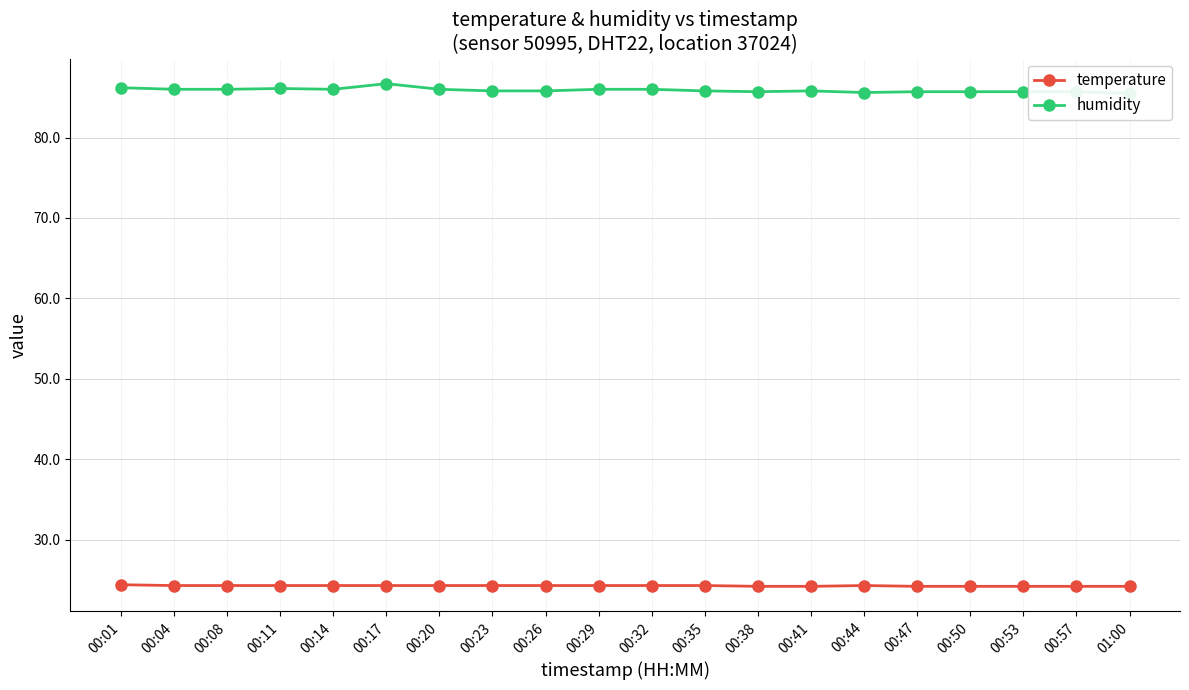

What is the lowest value of the humidity series?

85.5